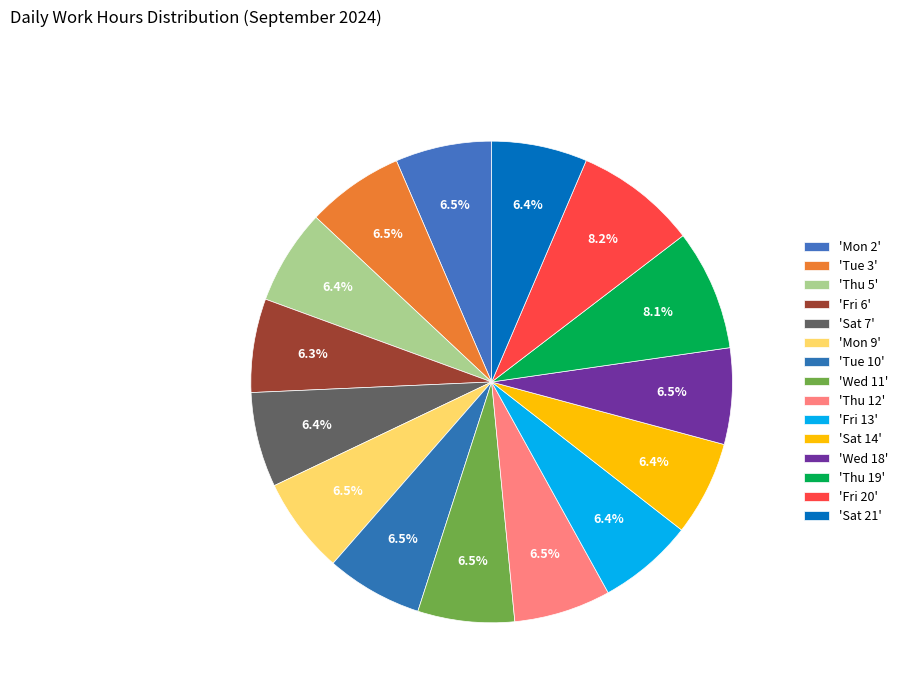

To the nearest percent, what is the difference between the largest and smallest slice percentages?

2%